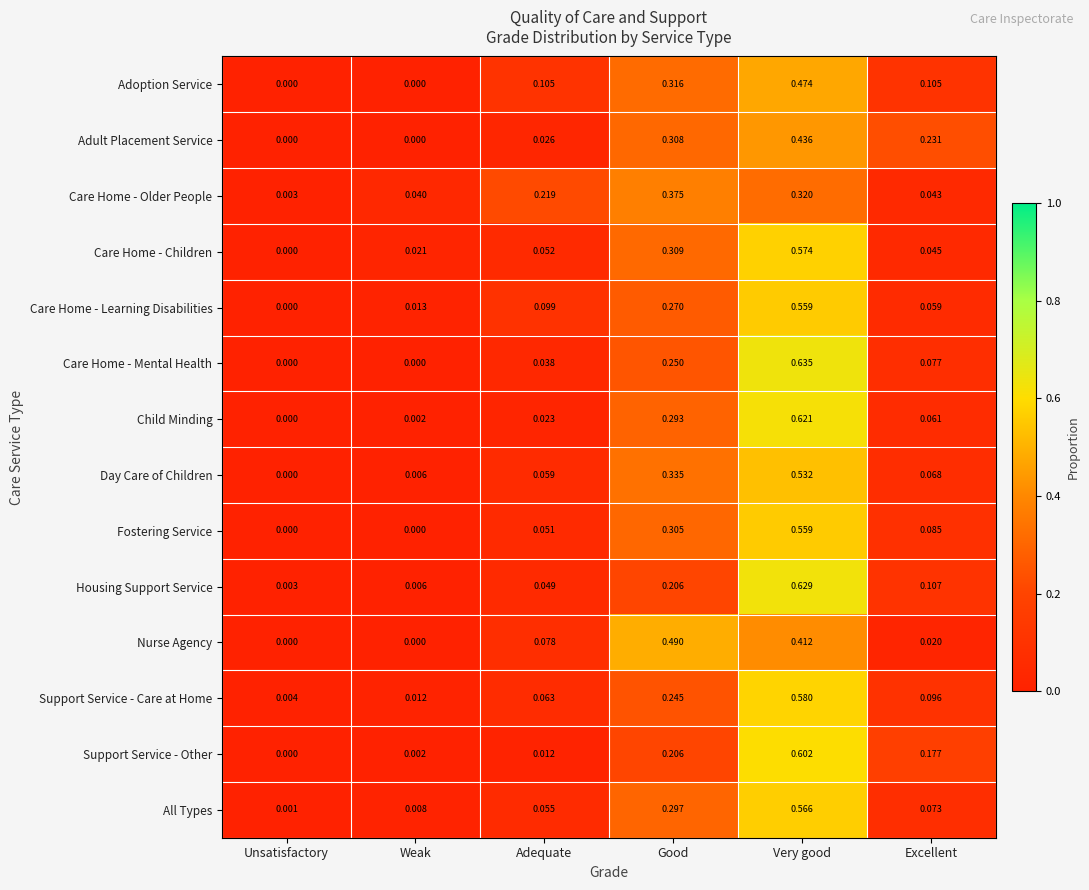

At which label is Support Service - Other closest to 0?

Unsatisfactory